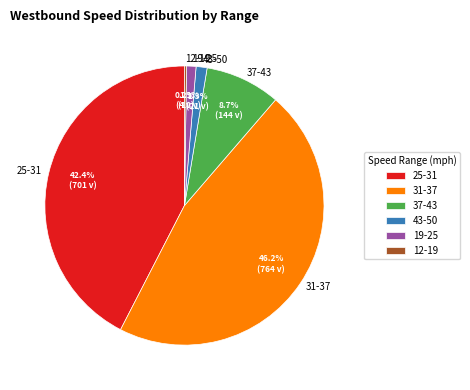

Does 25-31 account for over 50% of the chart?

No